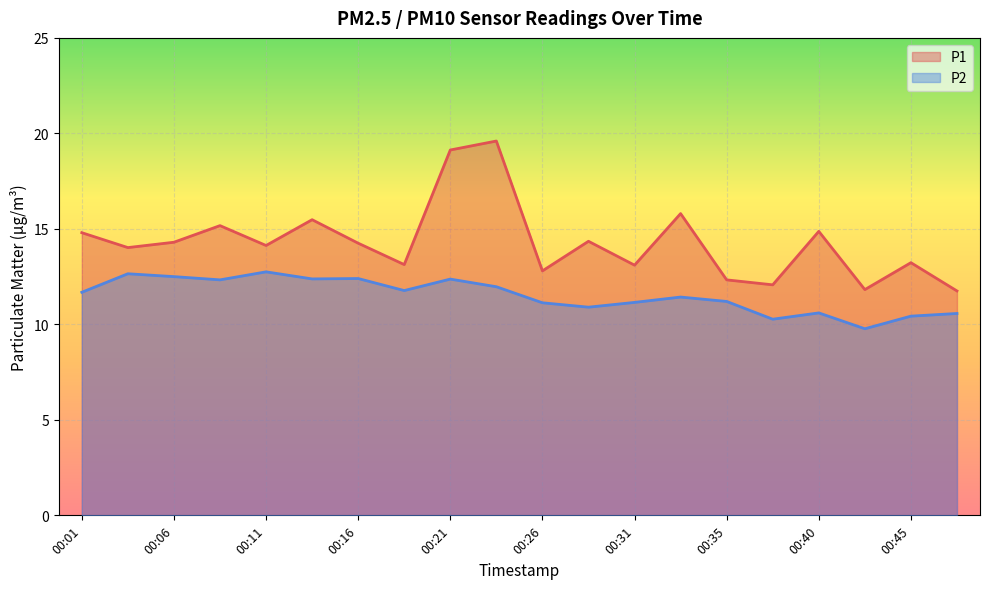

What is the maximum value shown in the chart?

19.6